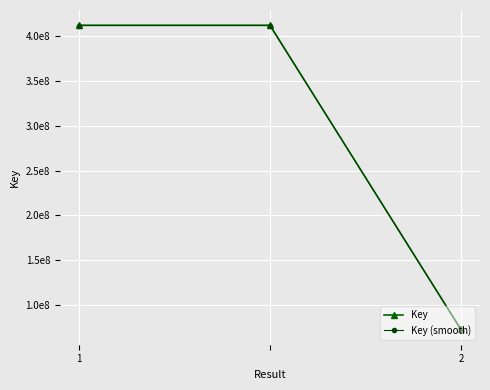

Does the chart have visible grid lines?

Yes